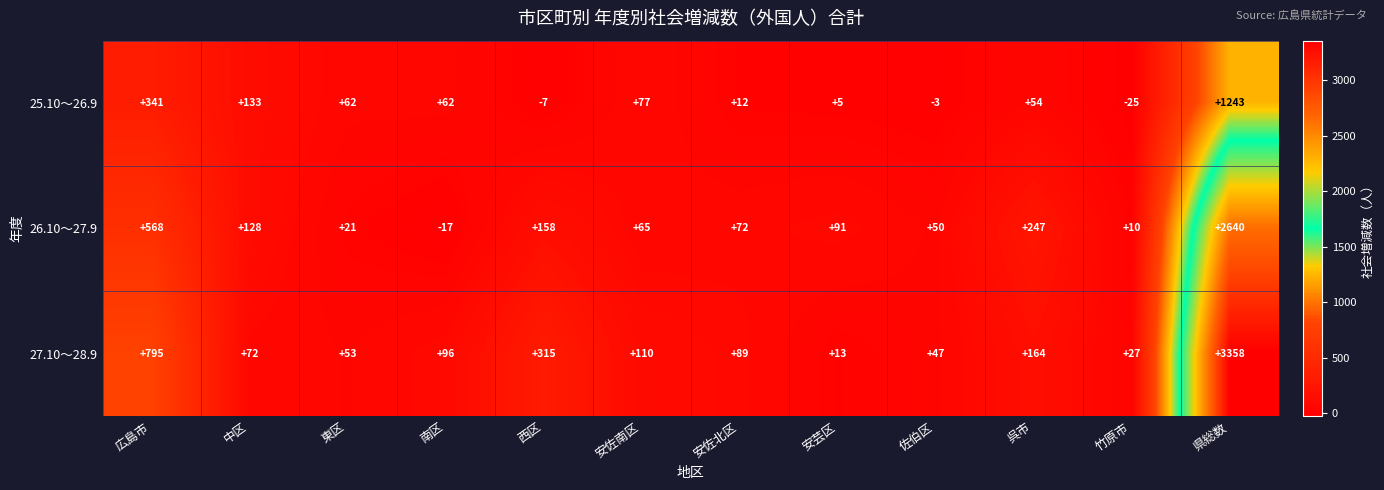

How many distinct data groups are displayed?

3